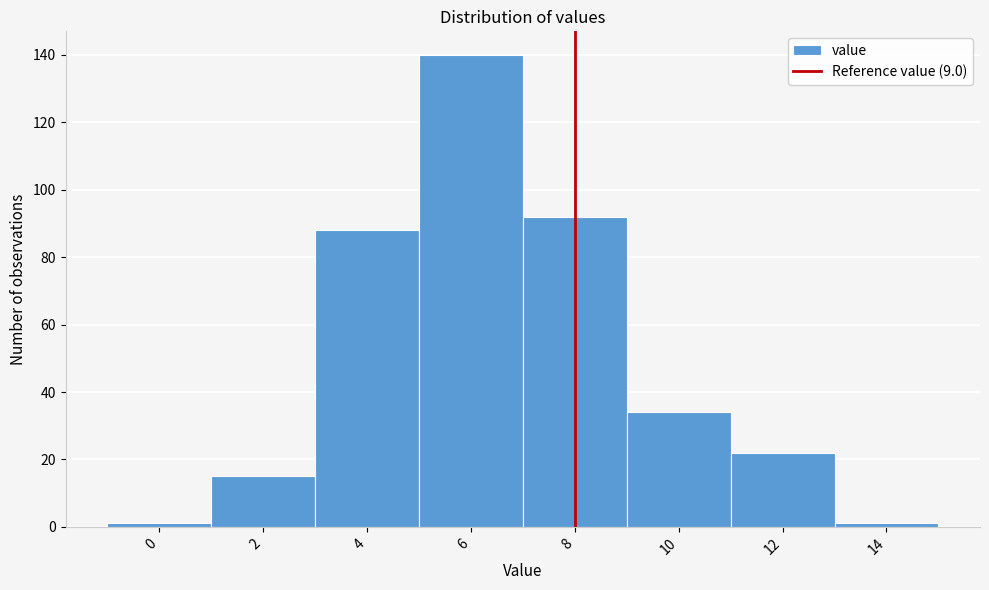

Reading right to left, list all the values displayed in this chart.

1	22	34	92	140	88	15	1